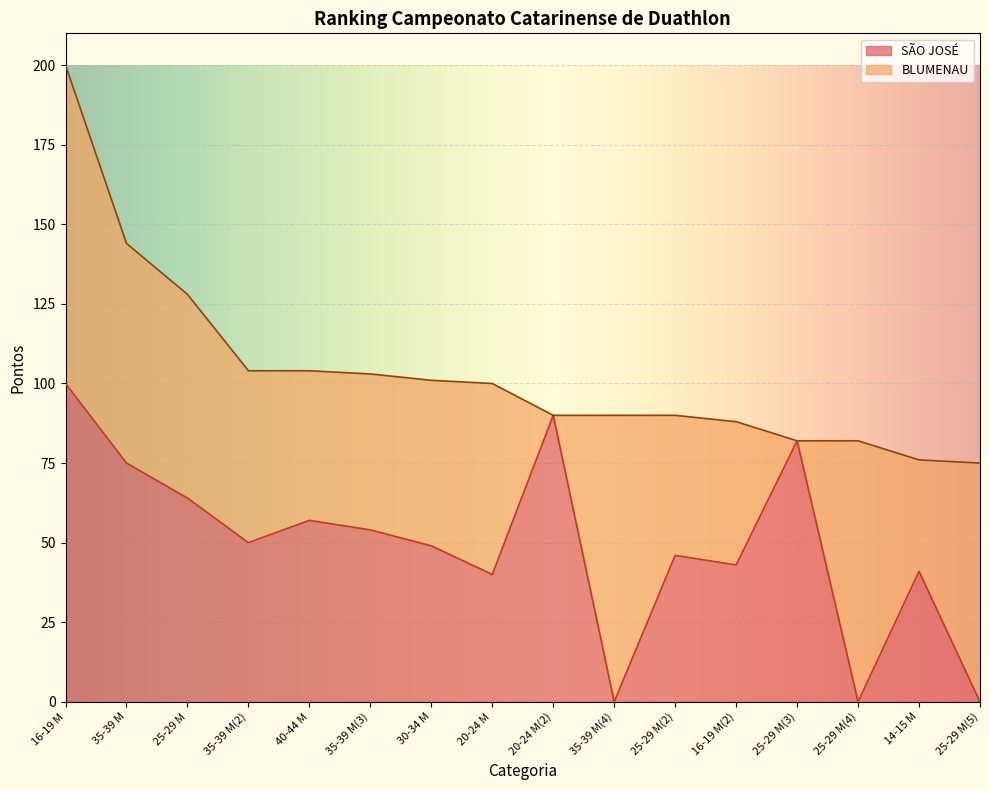

How many data points does each series have?

16